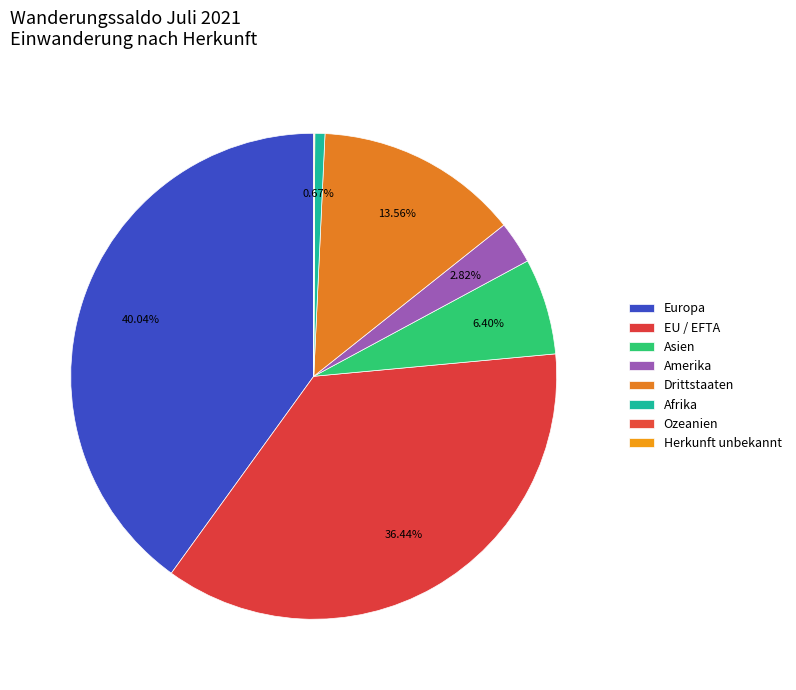

What is the total percentage of Herkunft unbekannt and Asien?

6.4%